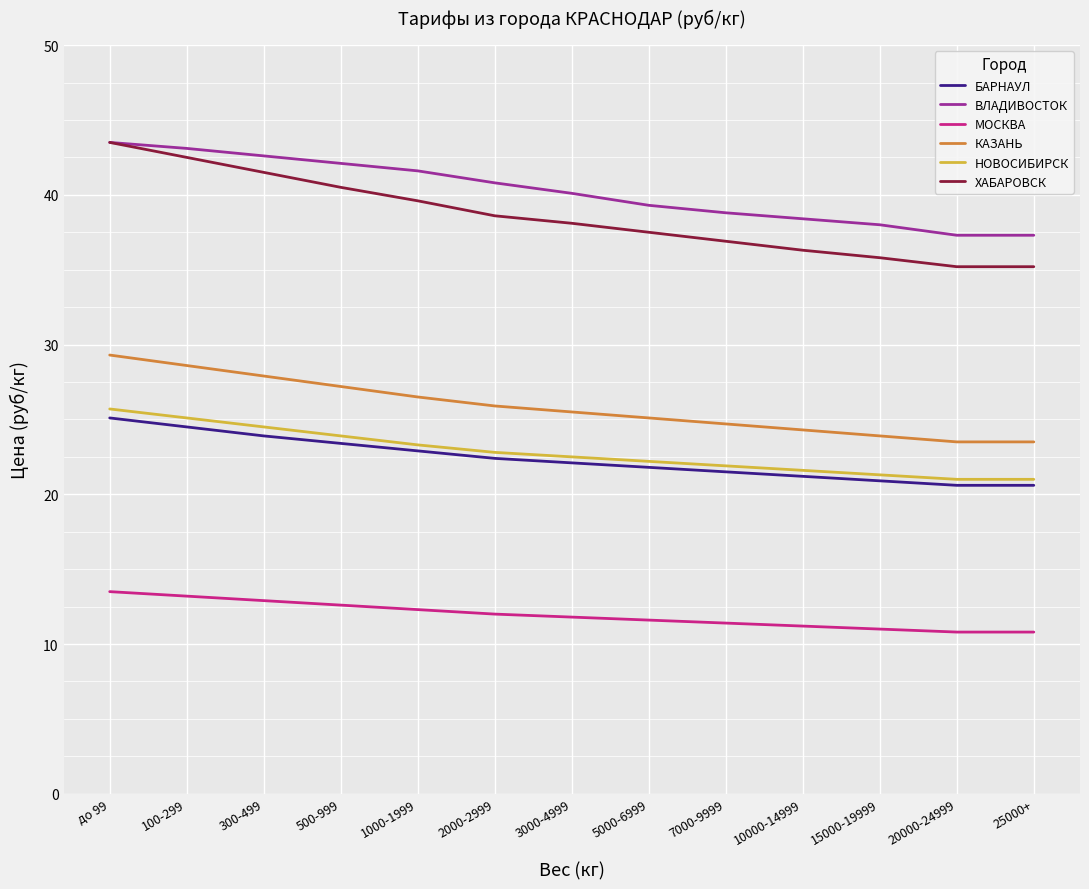

The ХАБАРОВСК series shows 35.2 at 25000+. True or false?

True